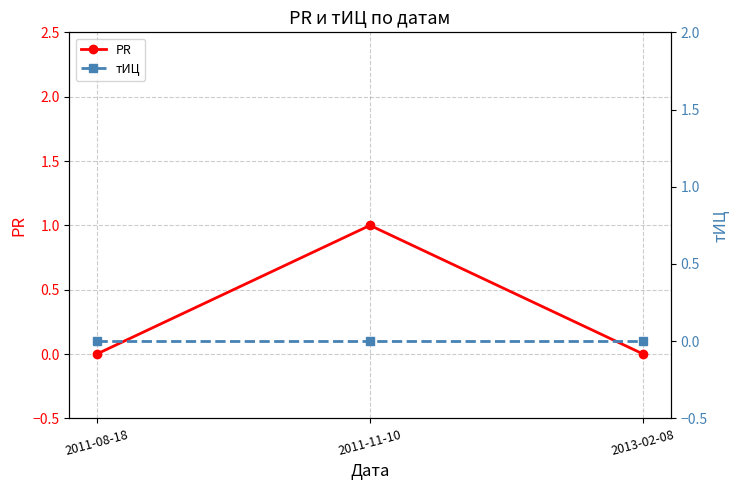

List the series in order of their peak value, lowest first.

тИЦ, PR